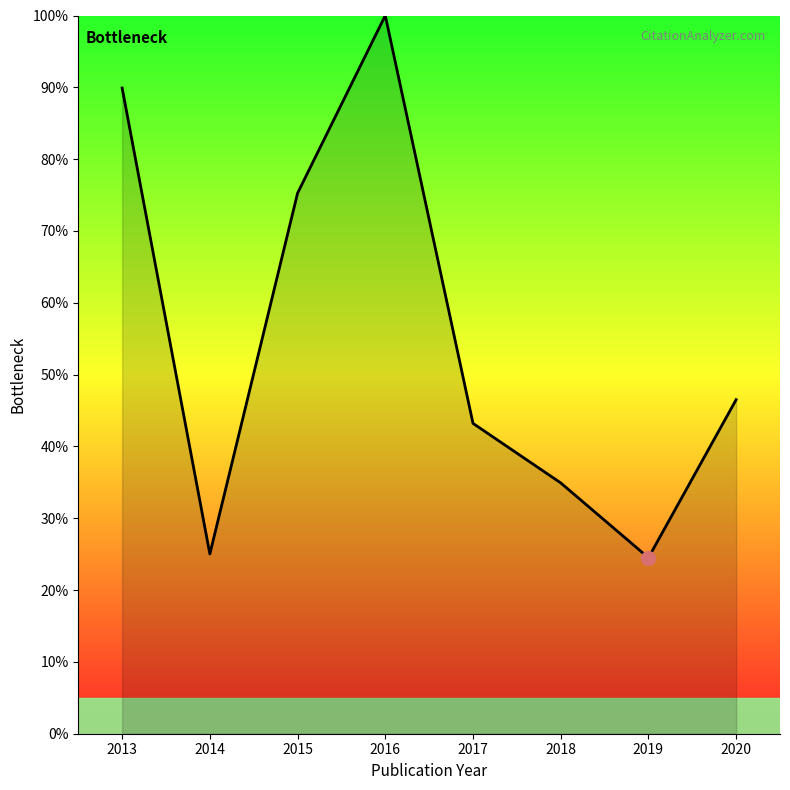

What is the greatest value displayed?

100.0